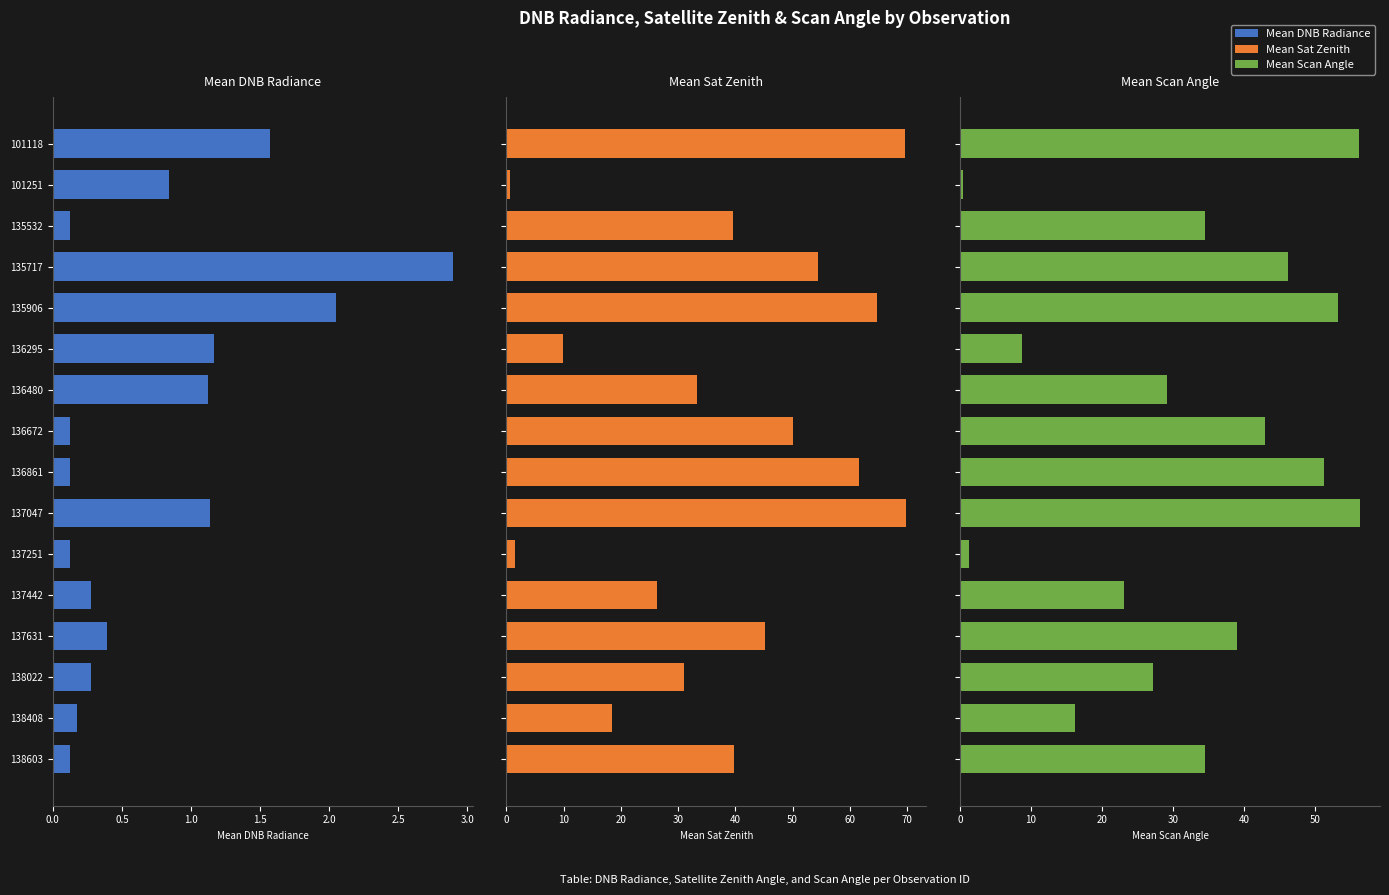

How many data points does each series have?

16